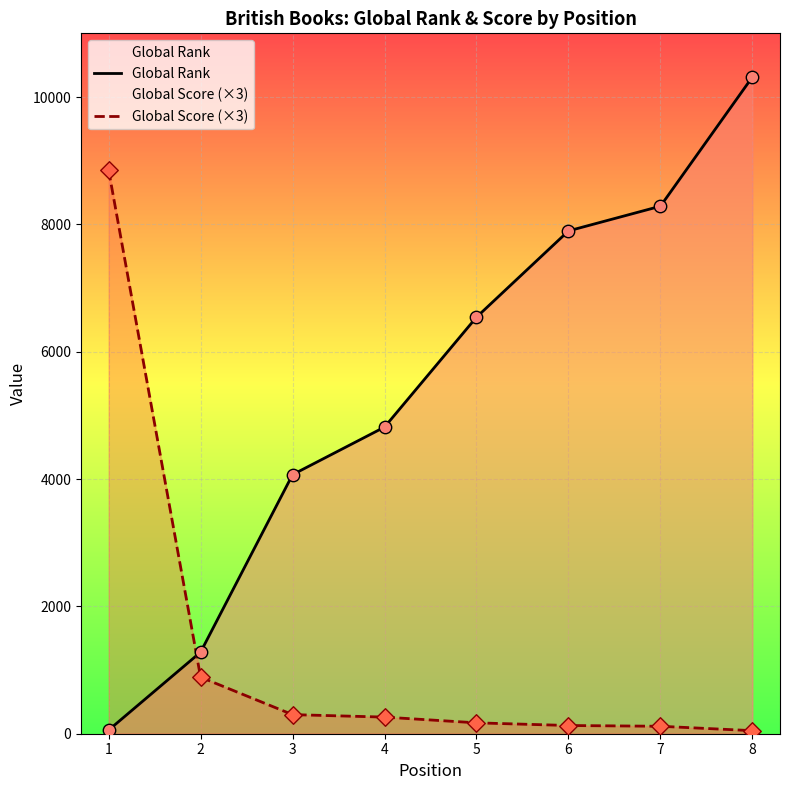

Which series has the largest total across all categories?

Global Rank